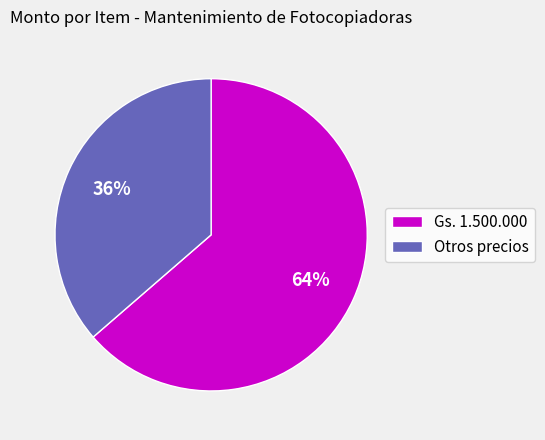

Which category has the smallest portion of the pie?

Otros precios